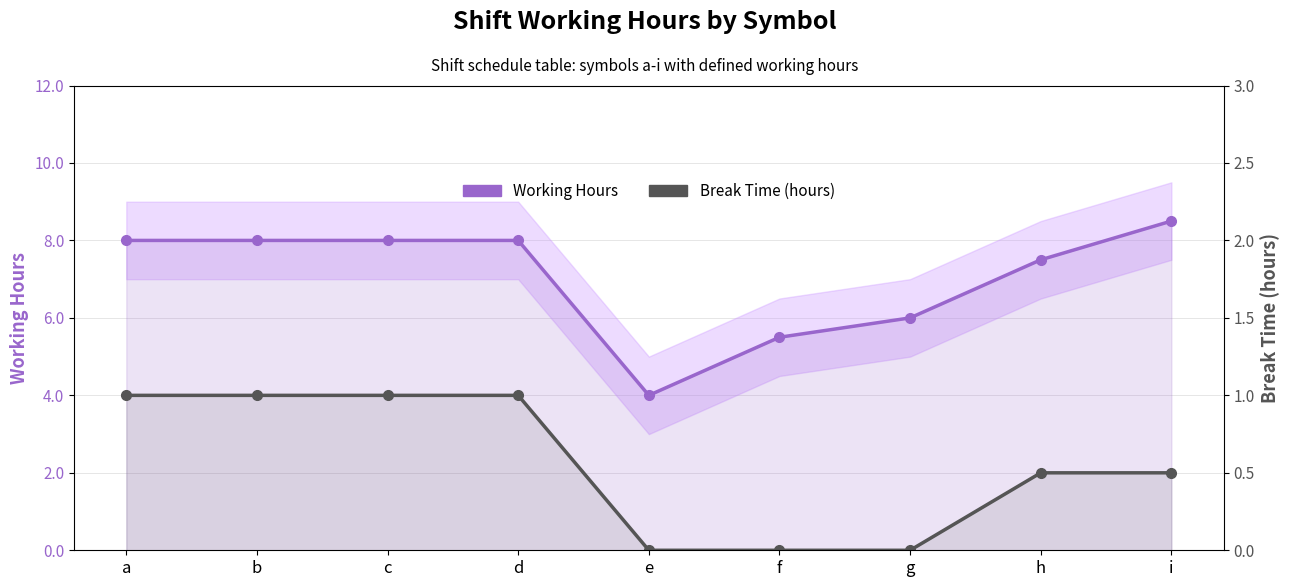

The value of Working Hours at g is 6.0. True or false?

True